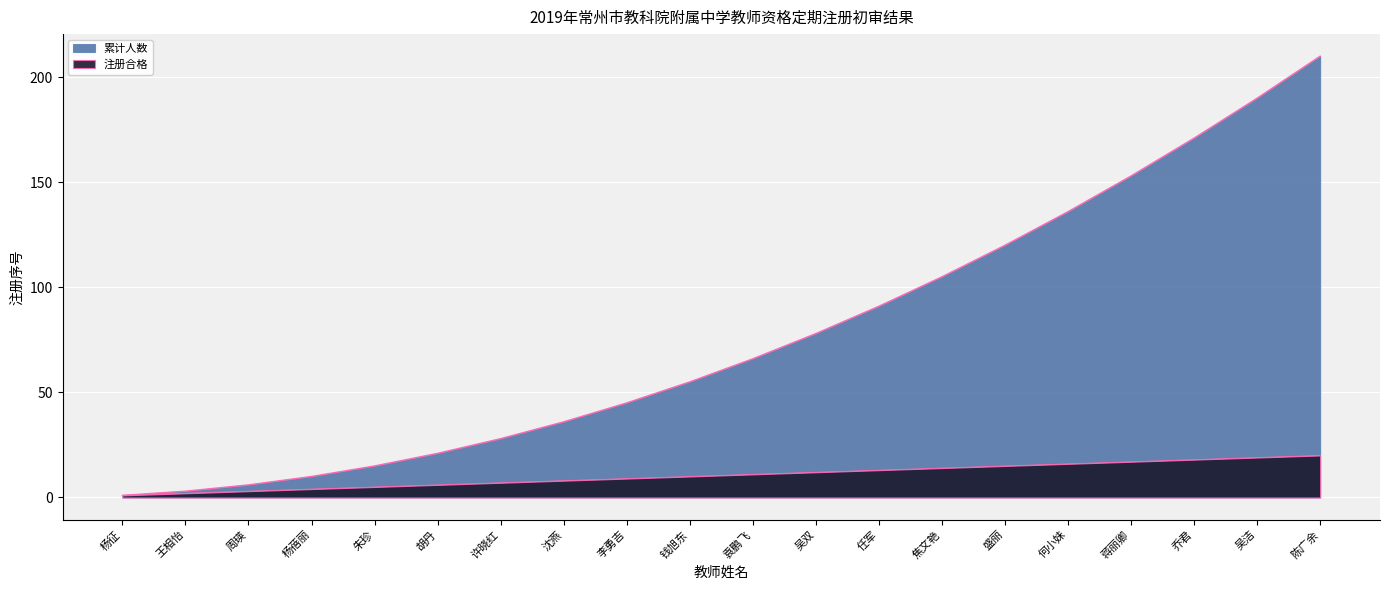

Rank the series at 周瑛 from highest to lowest value.

累计人数, 注册合格